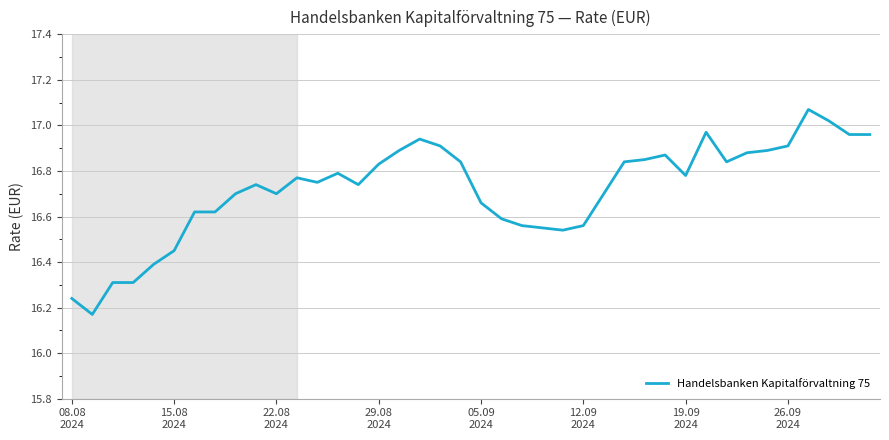

What is the difference between the maximum and minimum values?

0.9